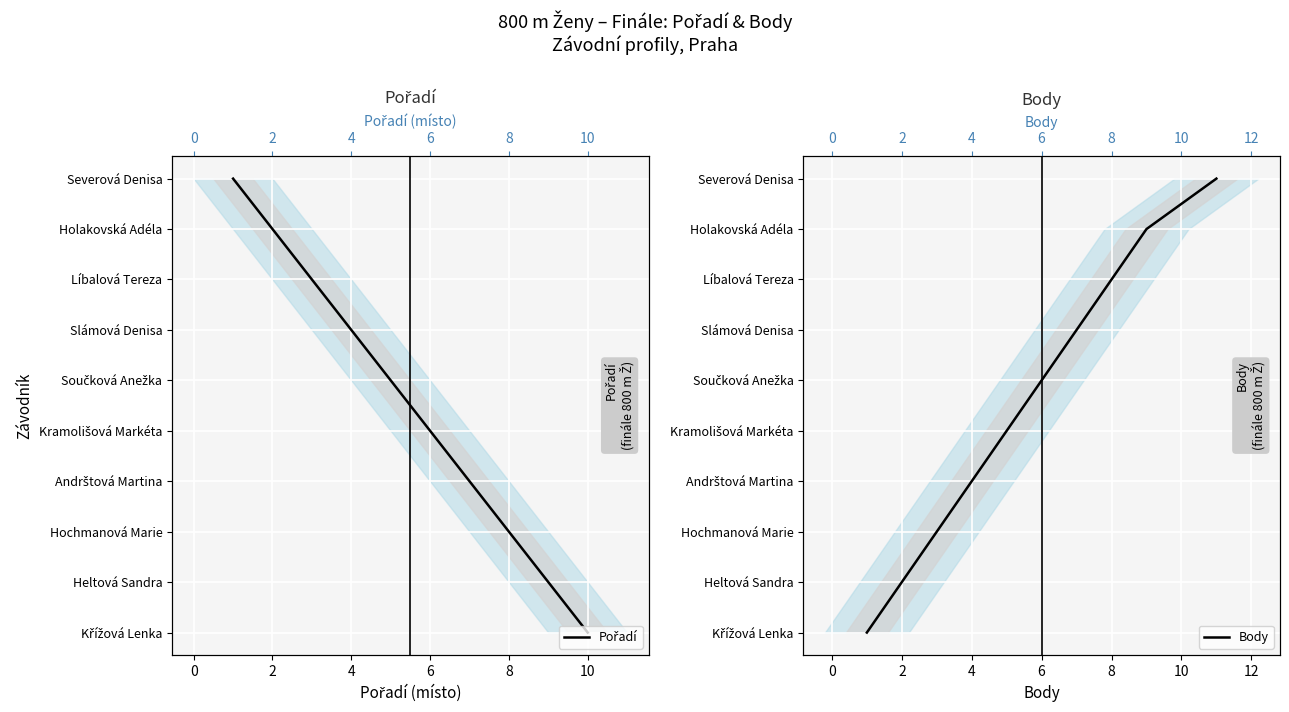

The Pořadí series shows 2 at 2. True or false?

True